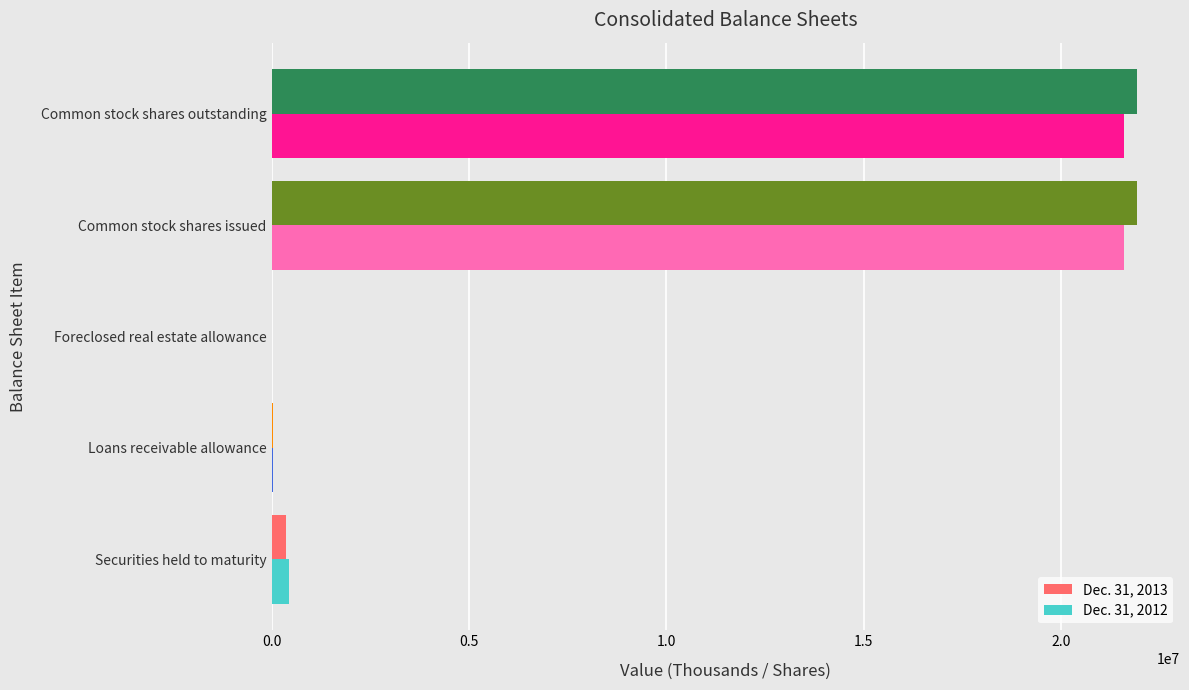

What is the average value of the Dec. 31, 2013 series?

8849121